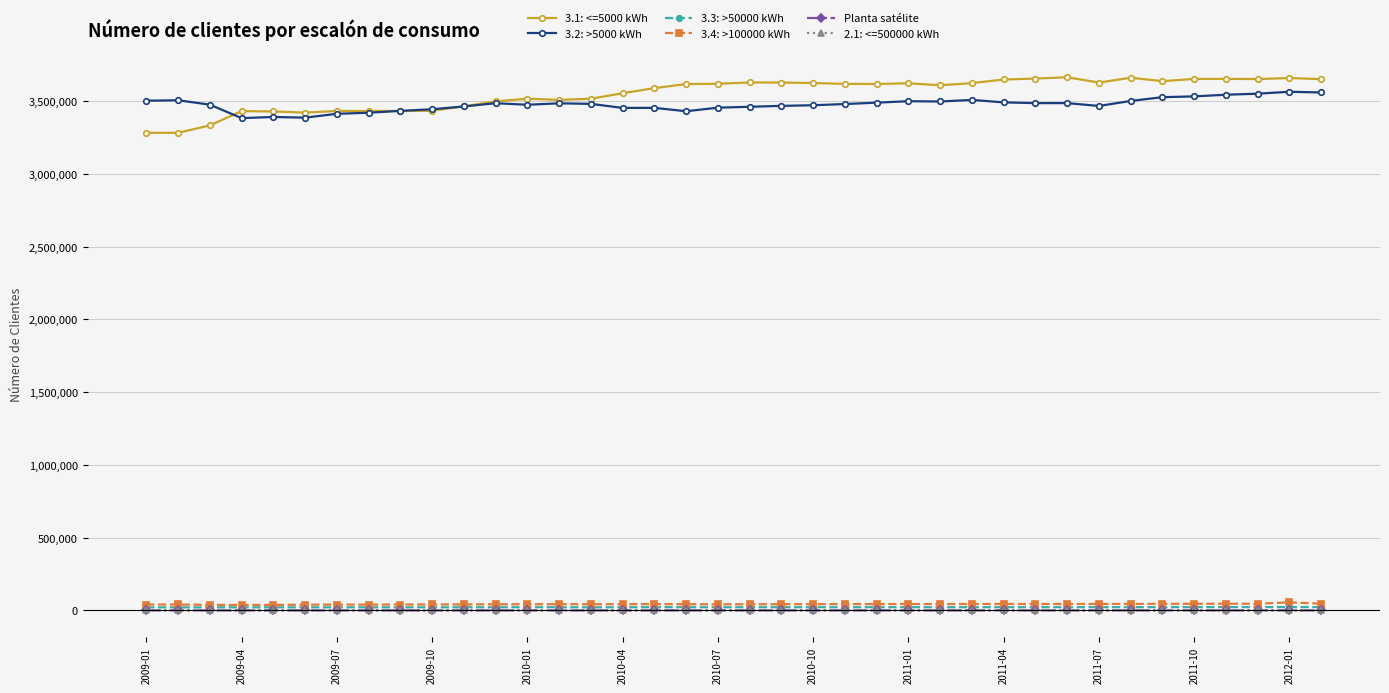

What is the greatest value displayed?

3664809